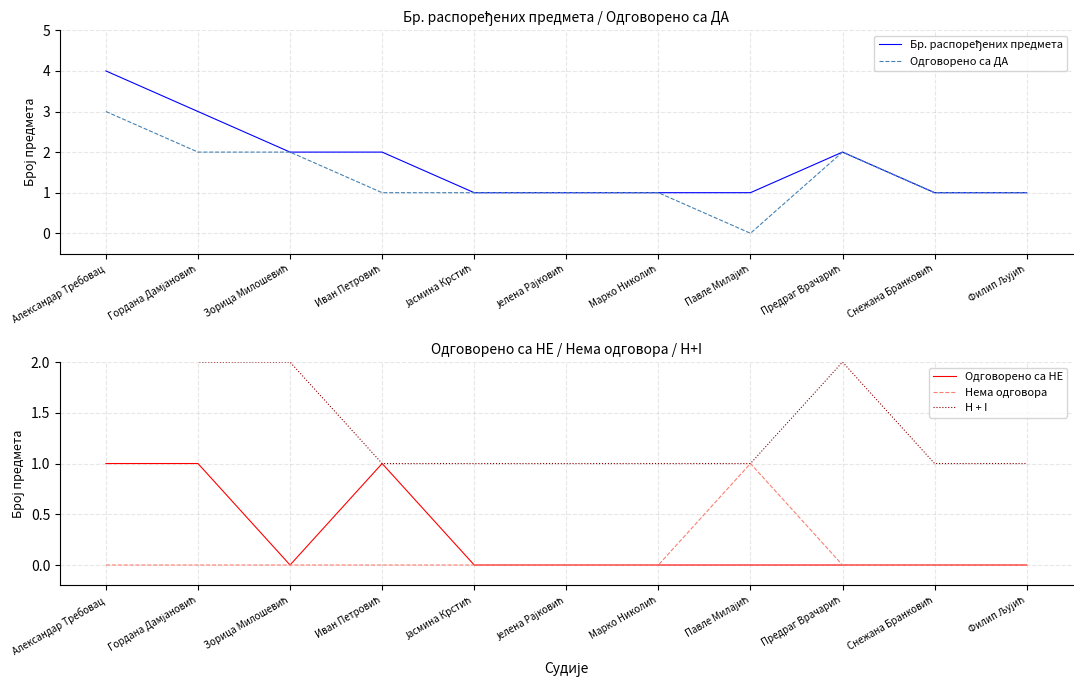

At which label is Одговорено са НЕ closest to 0?

Зорица Милошевић